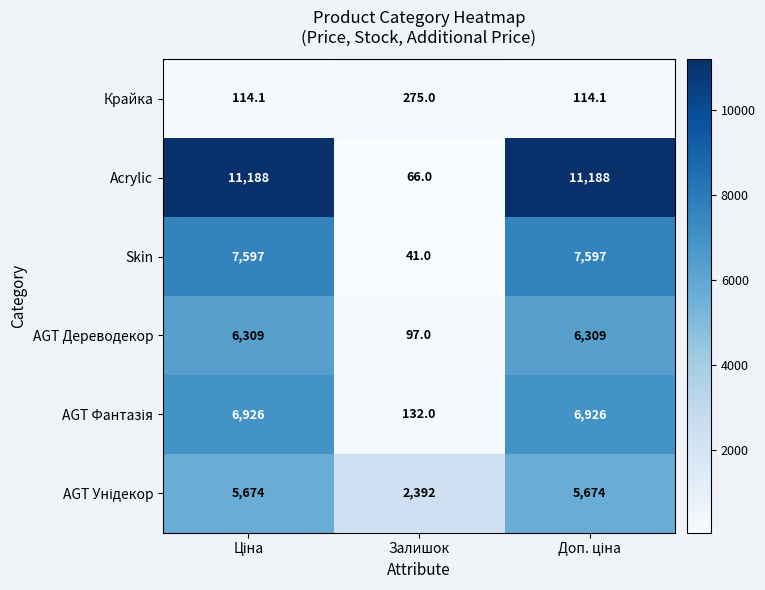

How many AGT Дереводекор values are between 97 and 6309?

3